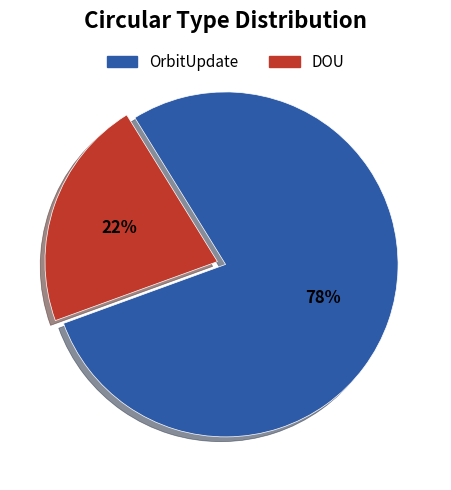

Does any single category account for the majority?

Yes